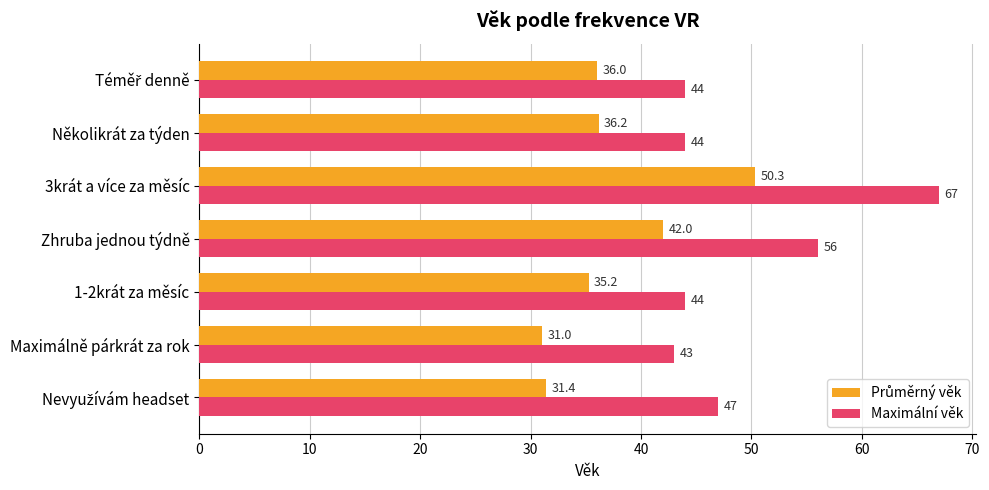

Which series has the largest total across all categories?

Maximální věk